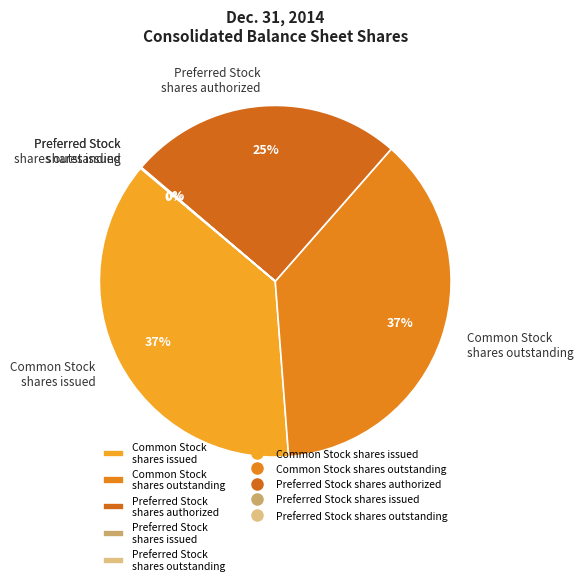

Do Common Stock shares issued and Common Stock shares outstanding together represent more than half of the pie?

Yes